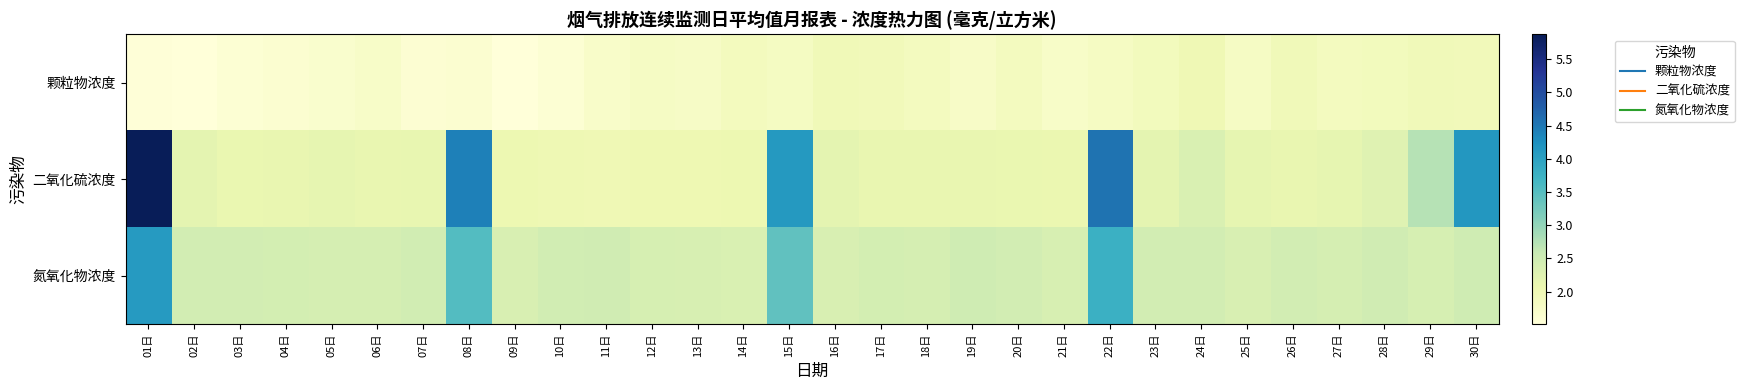

What is the greatest value displayed?

5.9